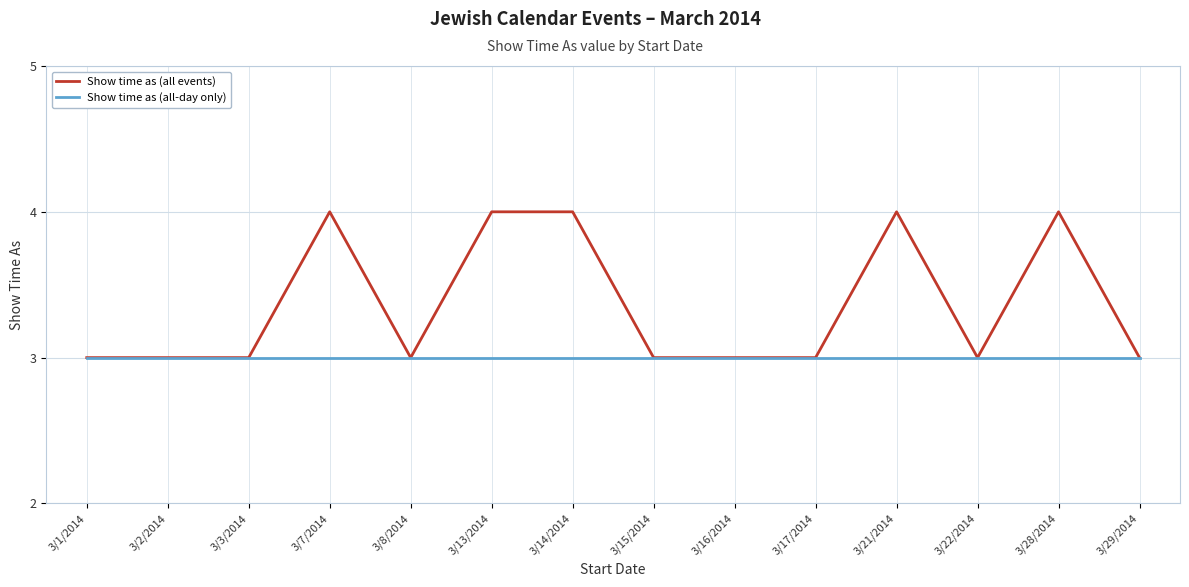

What is the greatest value displayed?

4